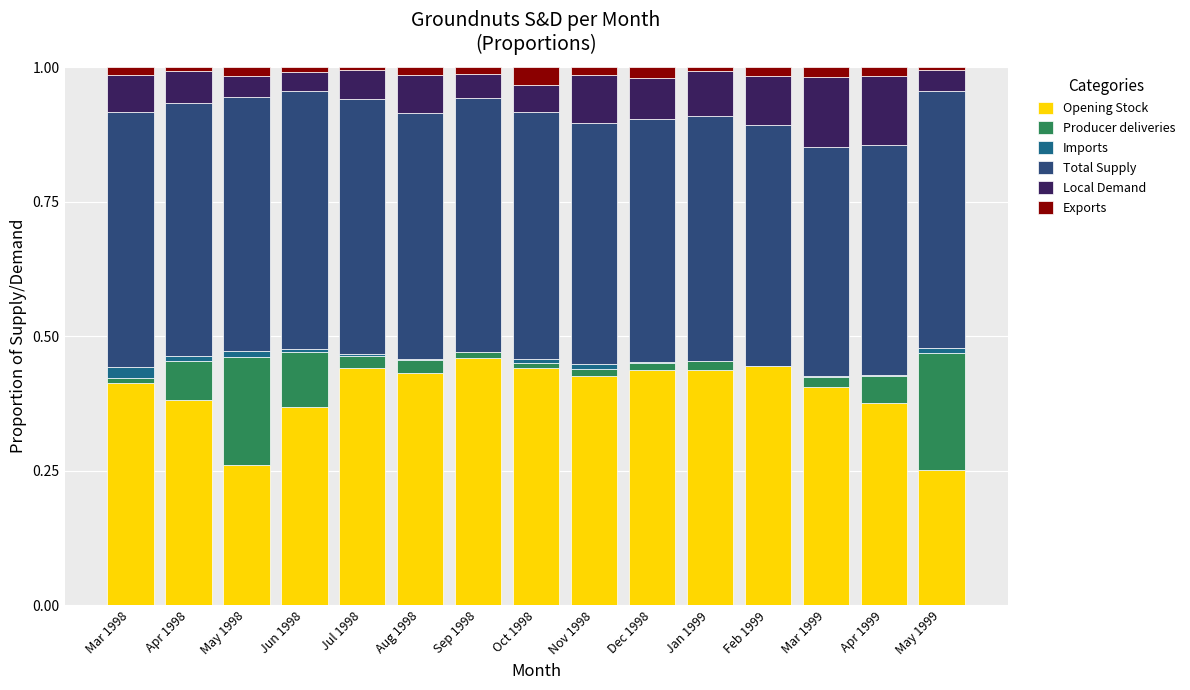

What is the minimum value for Opening Stock?

0.3